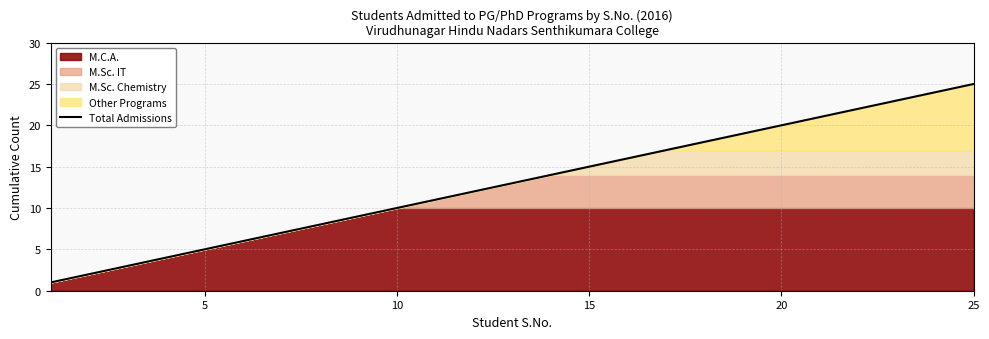

Is it true that Total Admissions equals 22 at 15?

False